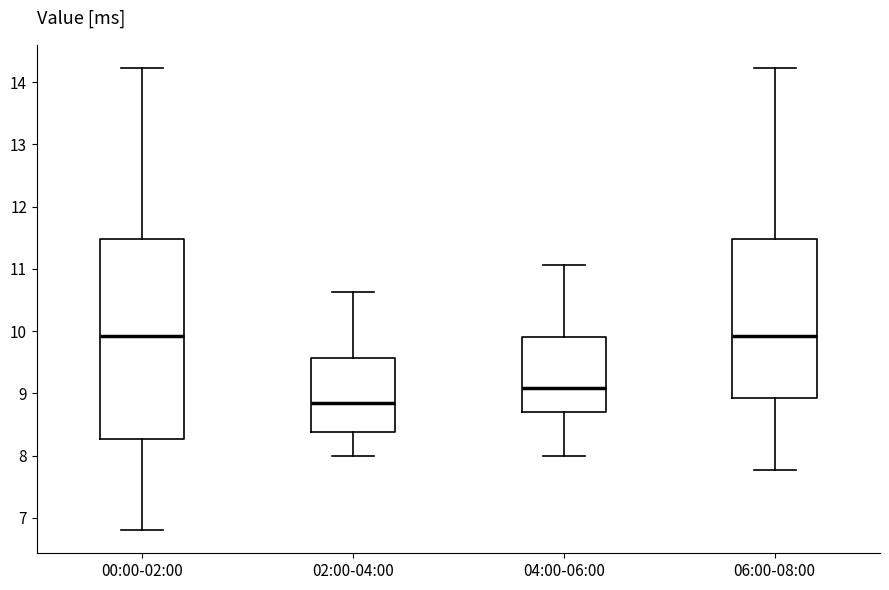

Reading left to right, transcribe this box plot: for each box, give where its median line is, the range the box spans, and where its two whiskers end, as read against the y-axis. The values are not printed on the chart, so give them approximately, as read against the axis.

00:00-02:00: median 9.9, box 8.3 to 11.5, whiskers 6.8 to 14.2
02:00-04:00: median 8.9, box 8.4 to 9.6, whiskers 8.0 to 10.6
04:00-06:00: median 9.1, box 8.7 to 9.9, whiskers 8.0 to 11.1
06:00-08:00: median 9.9, box 8.9 to 11.5, whiskers 7.8 to 14.2